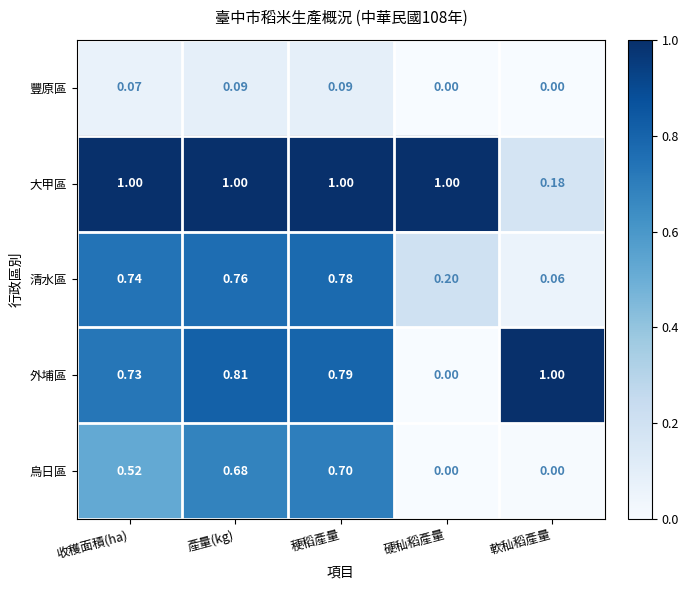

At how many categories does at least one series exceed 0?

5